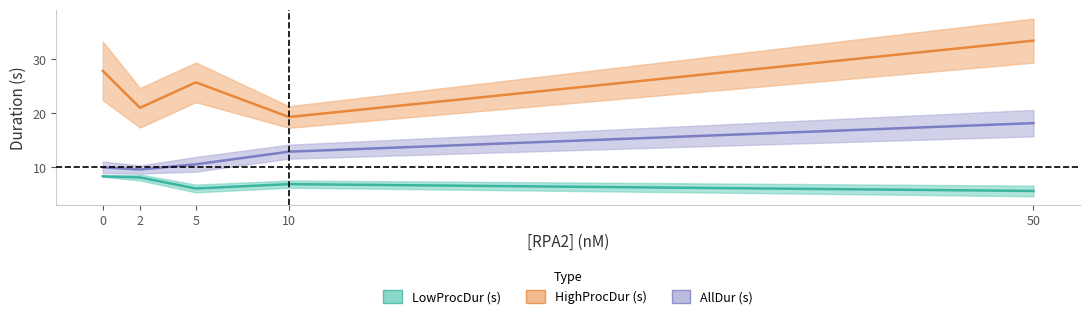

True or false: AllDur (s) and HighProcDur (s) intersect in this chart.

False